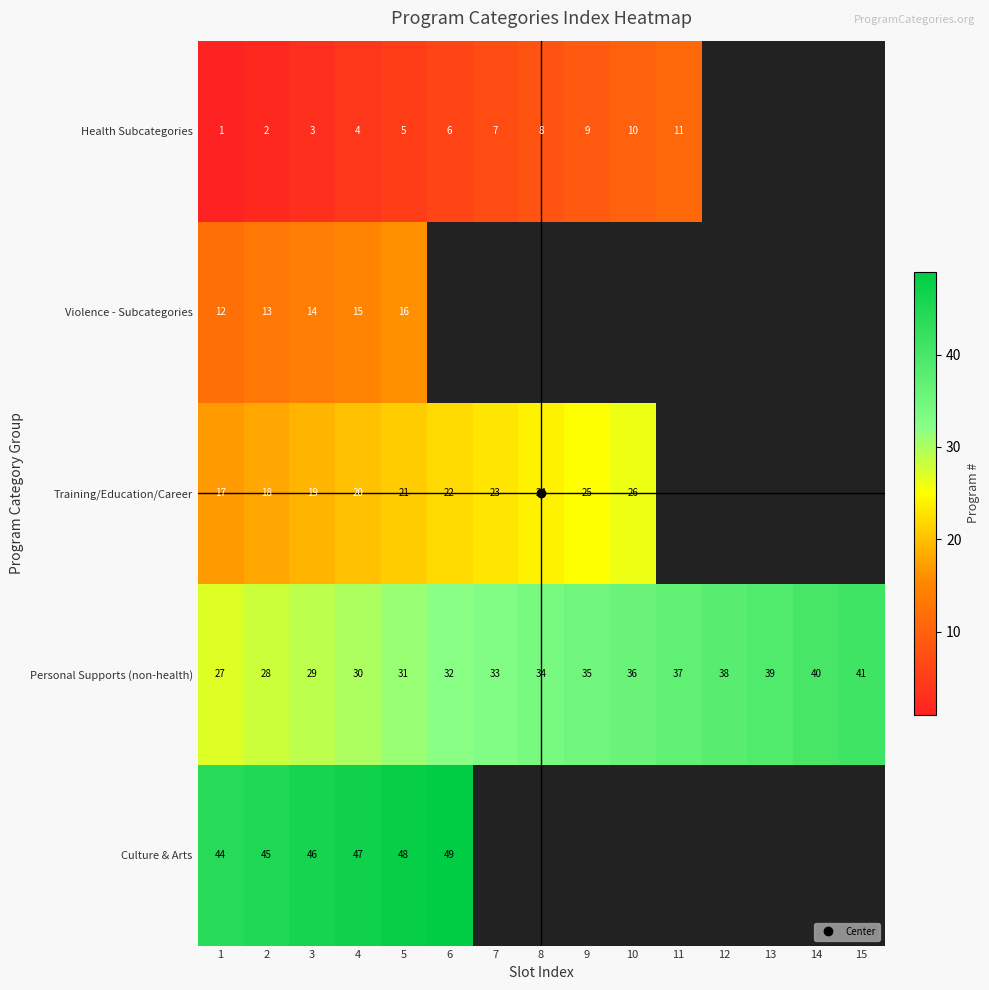

What value does the Training/Education/Career series have at 6?

22.0